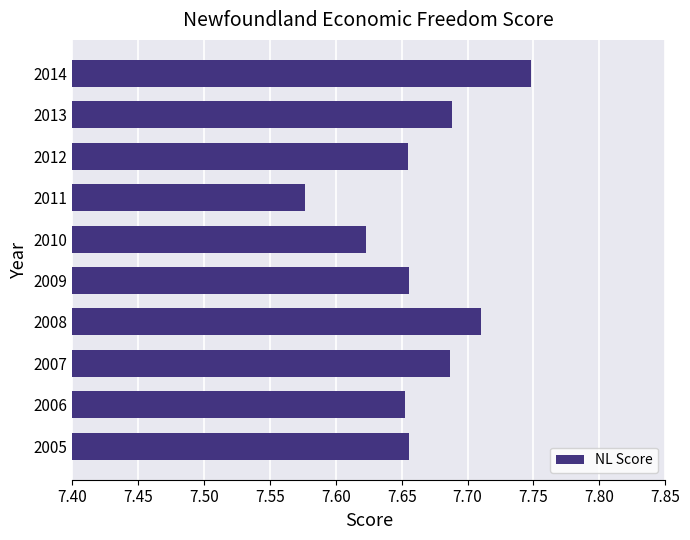

The value at 2009 is 10.3. True or false?

False